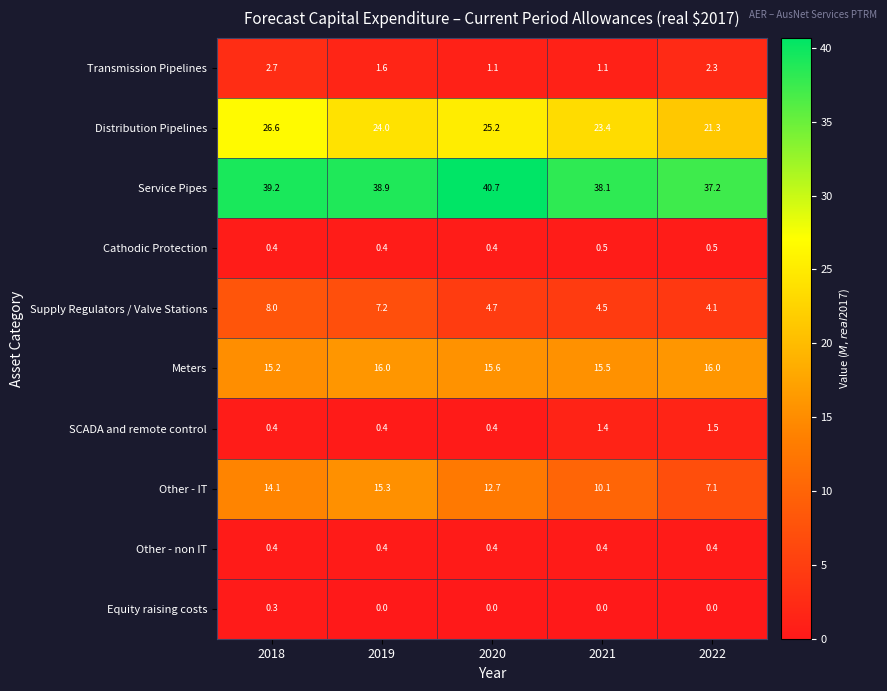

At which category is the sum across all series the highest?

2018